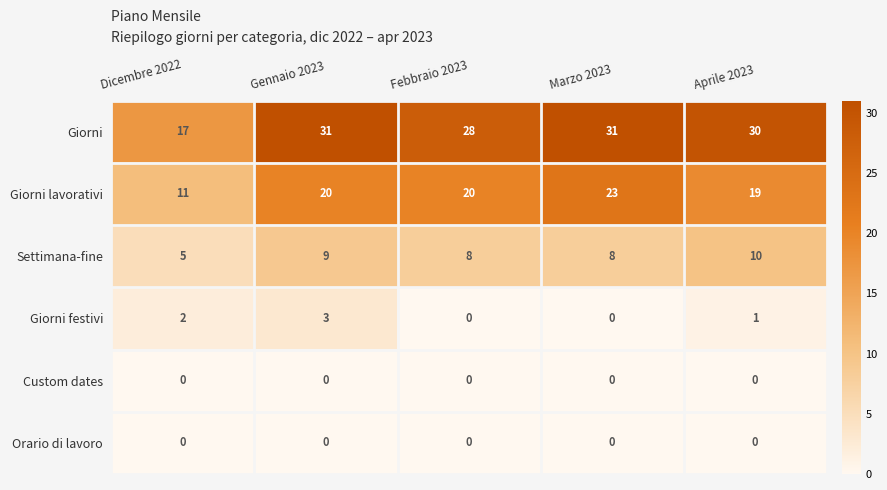

Between Dicembre 2022 and Aprile 2023, which series saw the biggest shift?

Giorni